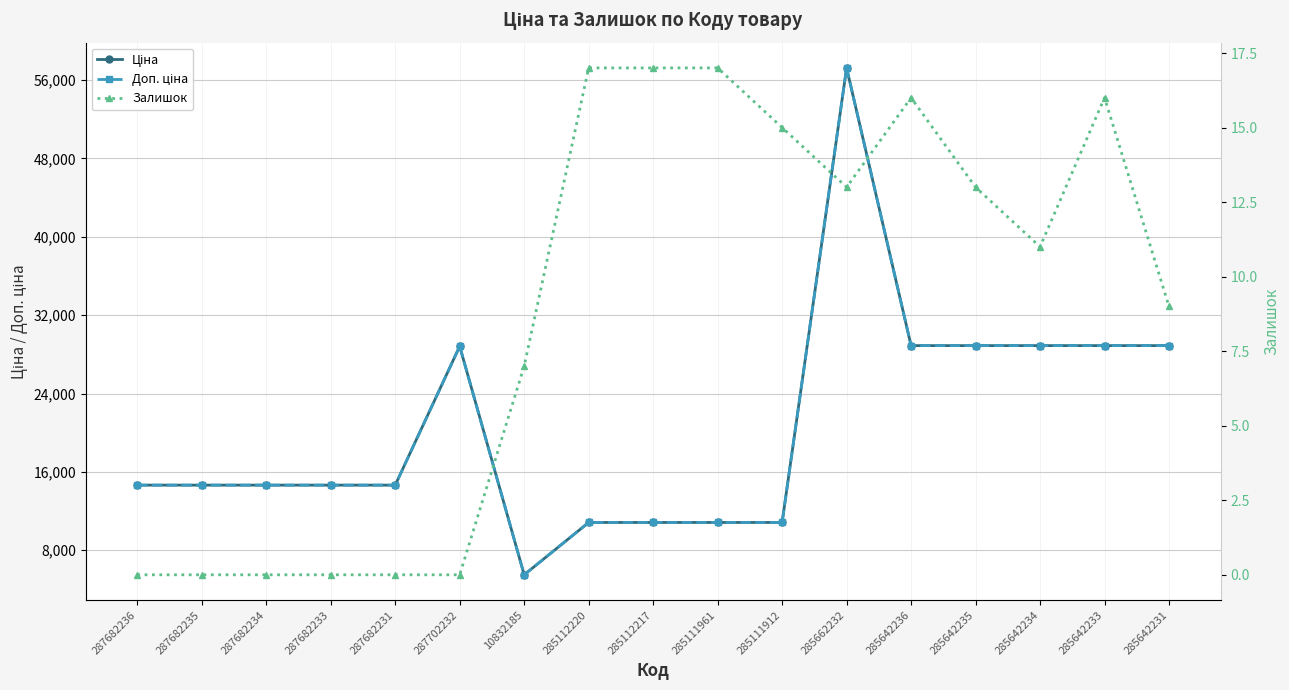

What is the sum of all Доп. ціна values?

352614.4